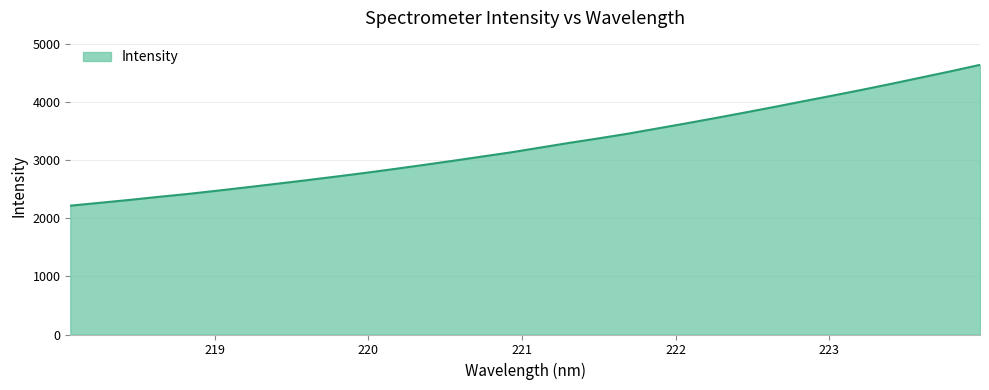

What is the smallest value displayed?

2217.0